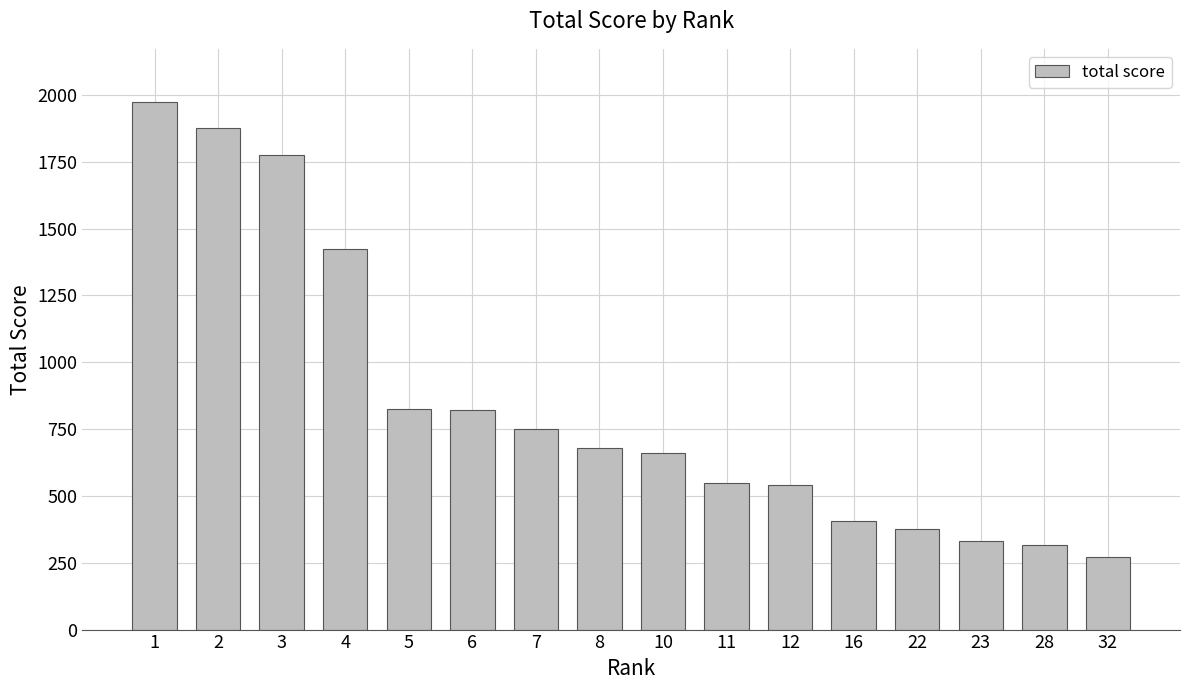

What is the sum of the values at 7 and 11?

1300